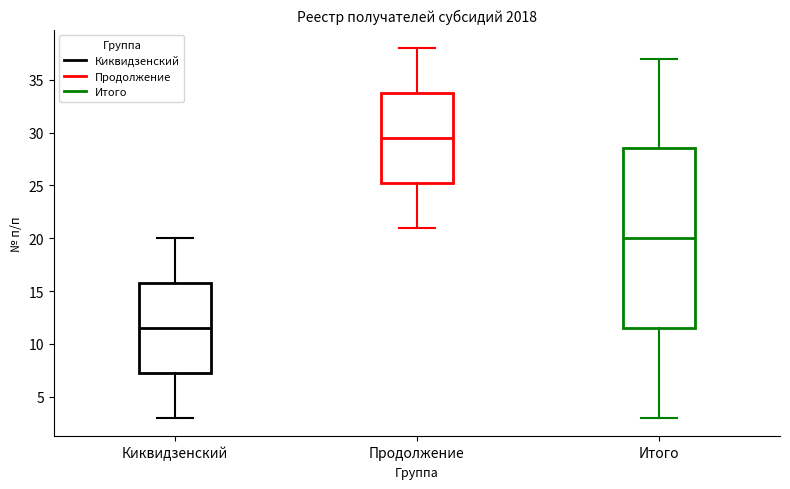

Which box is the tallest, from its lower edge to its upper edge?

Итого